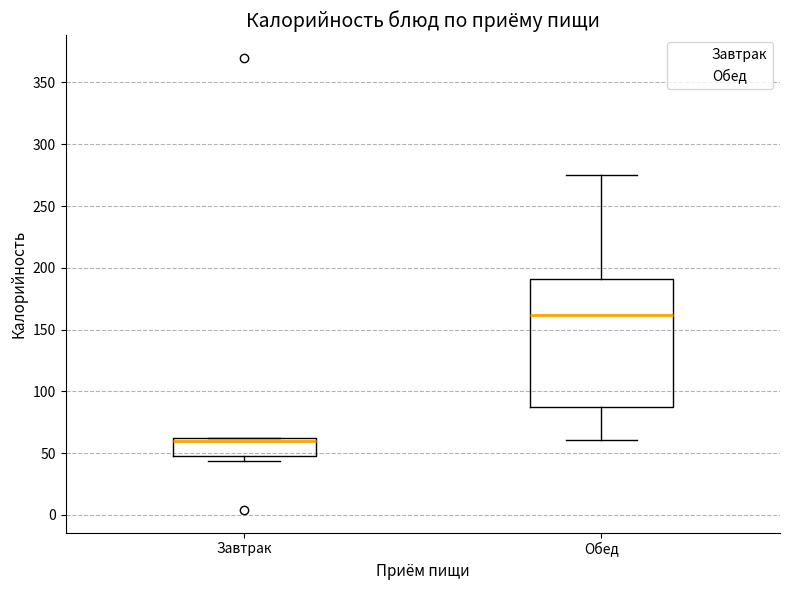

Where is the upper edge of the box for Завтрак on the y-axis? The values are not printed on the chart, so give them approximately, as read against the axis.

60